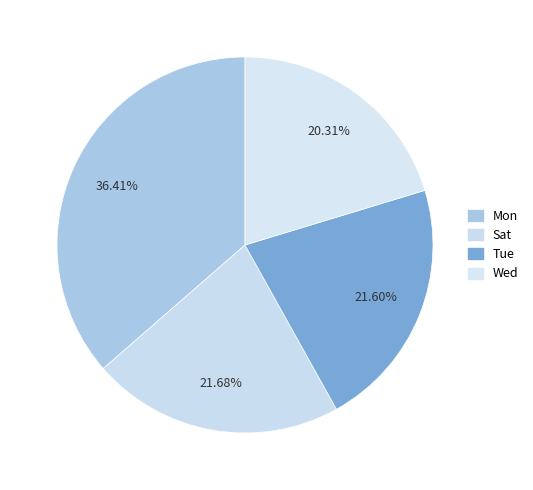

How many segments does this pie chart have?

4